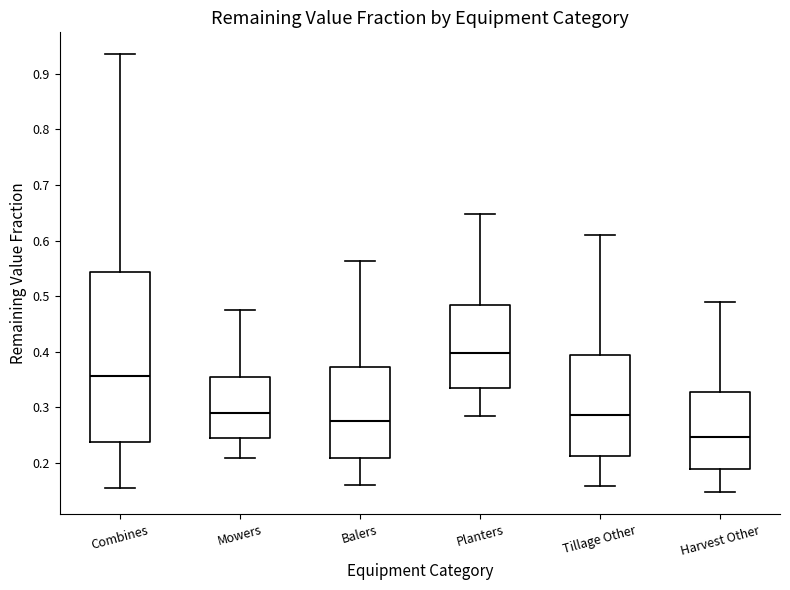

Where does the lower whisker of the box for Planters end on the y-axis? The values are not printed on the chart, so give them approximately, as read against the axis.

0.29